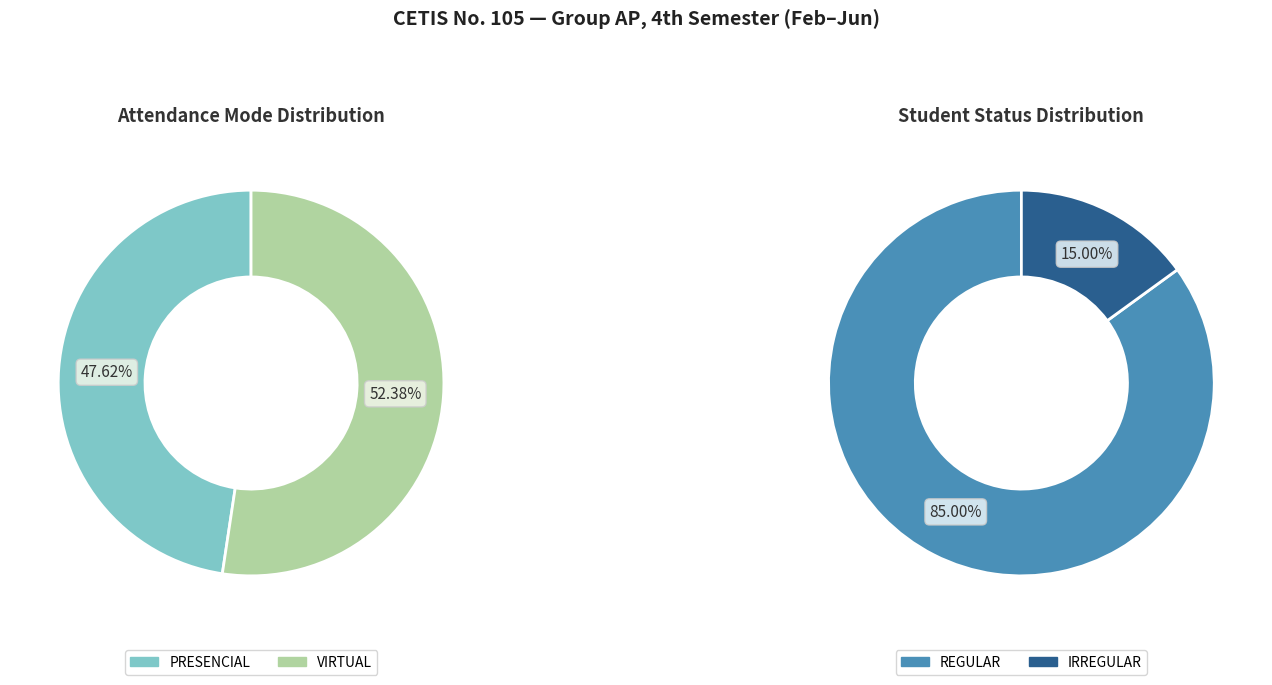

The VIRTUAL slice represents 58% of the pie. True or false?

False